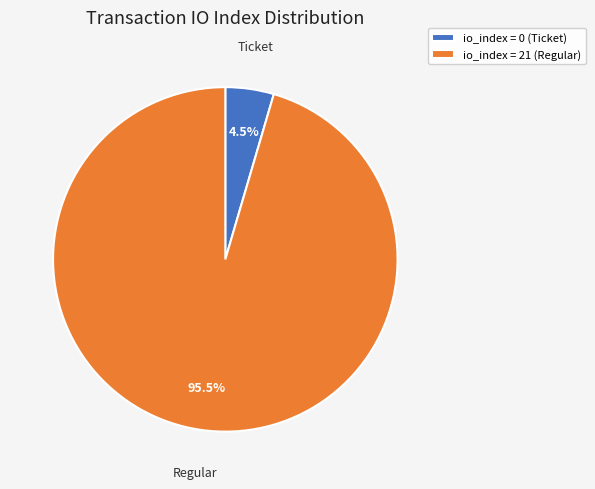

Between io_index = 21 (Regular) and io_index = 0 (Ticket), which is larger?

io_index = 21 (Regular)